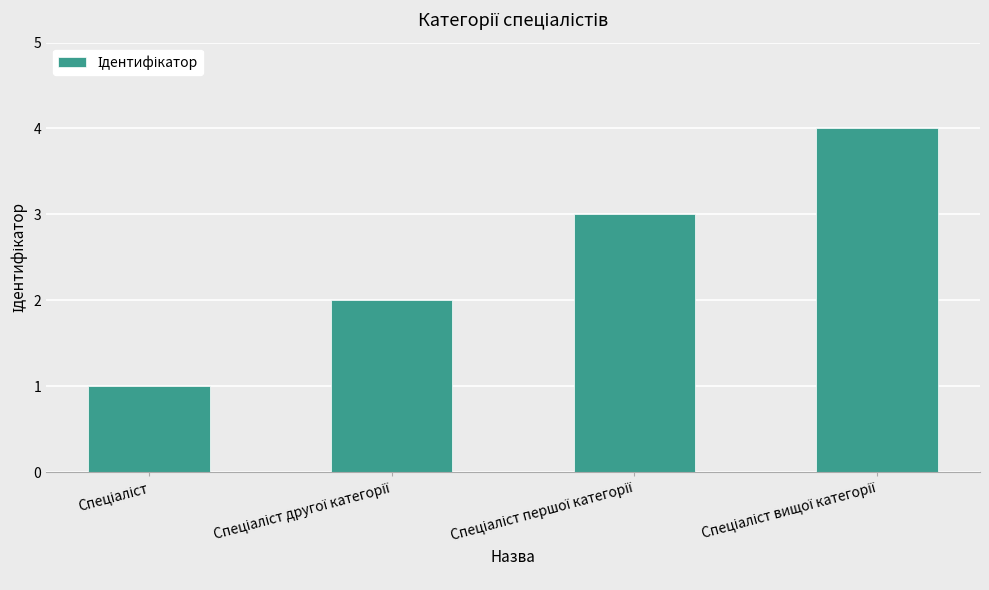

What is the difference between the maximum and minimum values?

3